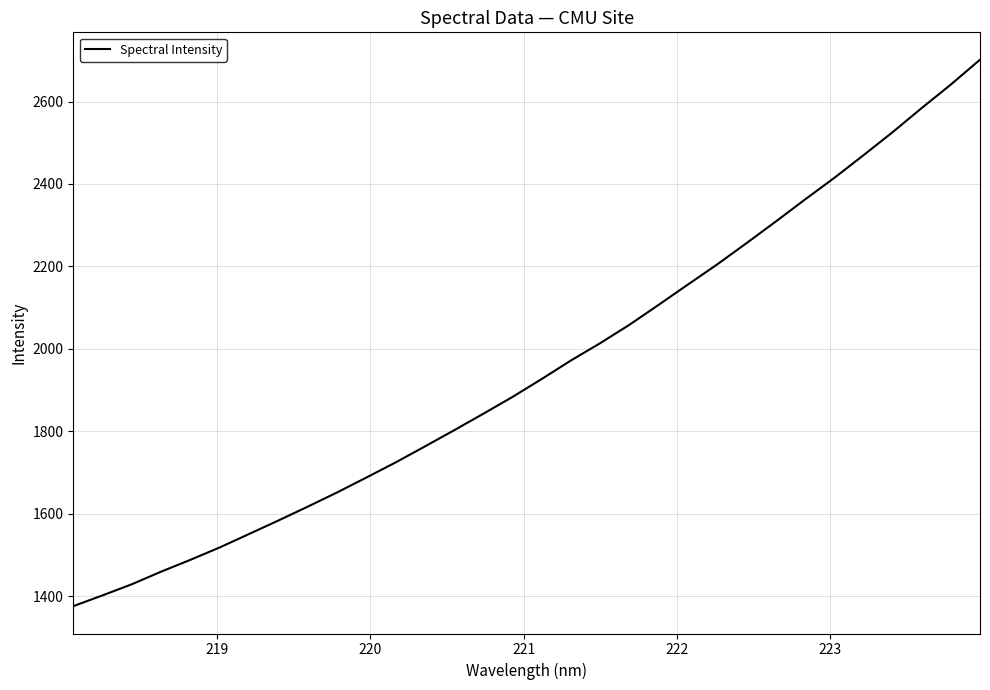

Reading left to right, transcribe all the data shown in this chart.

1376.4	1402.6	1429.6	1460.1	1488.8	1518.8	1551.3	1583.9	1617.4	1651.8	1687.9	1724.5	1763.3	1802.5	1842.6	1883.5	1927.0	1971.9	2013.9	2058.4	2106.8	2156.0	2204.7	2256.0	2308.5	2361.9	2414.1	2469.1	2525.1	2583.9	2641.0	2701.4